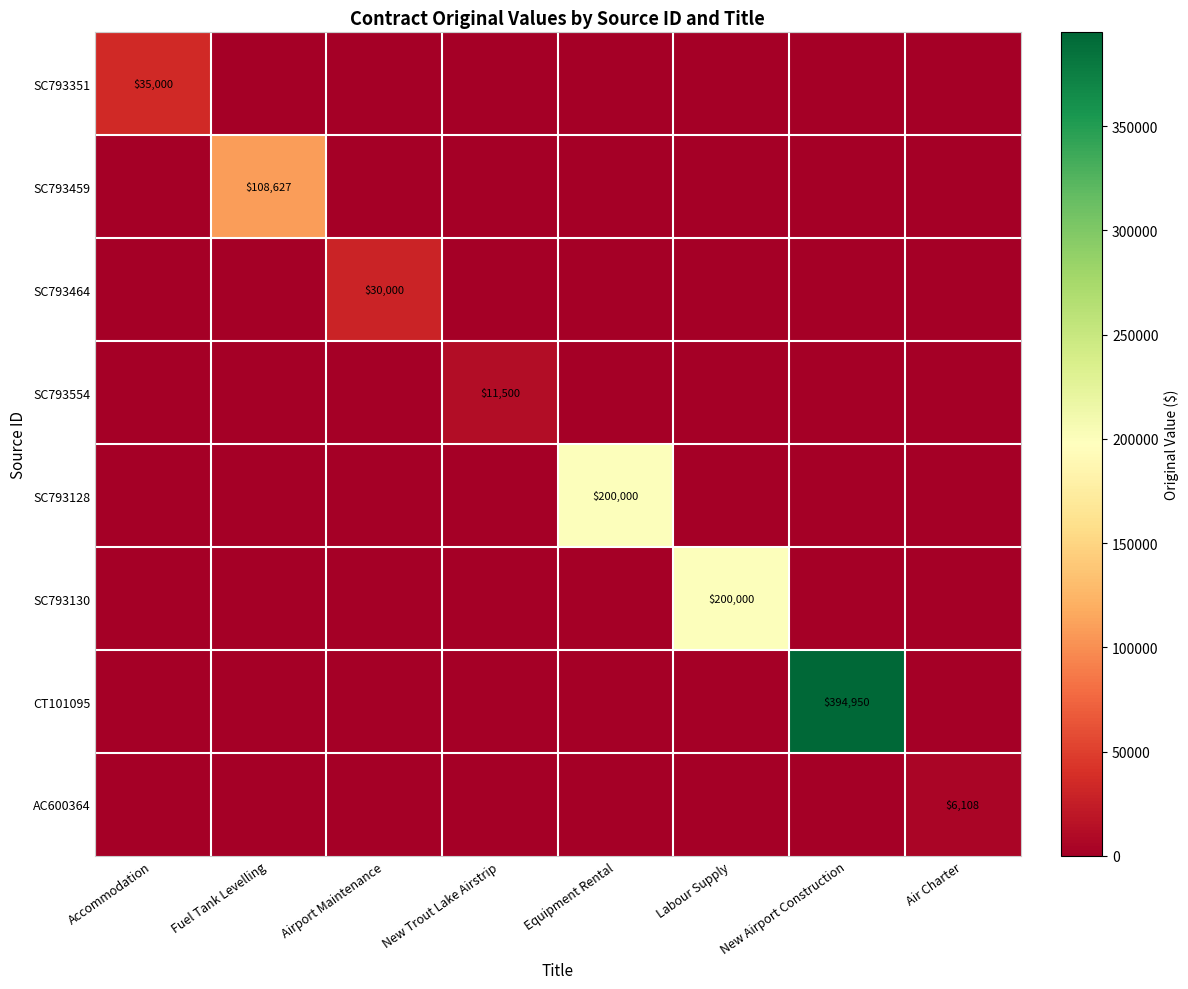

The value of SC793554 at New Trout Lake Airstrip is 18804. True or false?

False